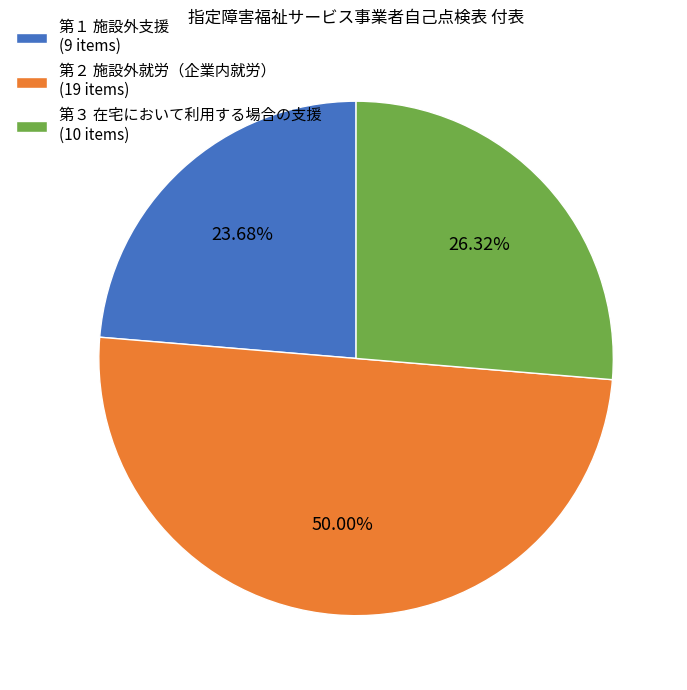

Which has a higher value, 第３ 在宅において利用する場合の支援 (10 items) or 第１ 施設外支援 (9 items)?

第３ 在宅において利用する場合の支援 (10 items)